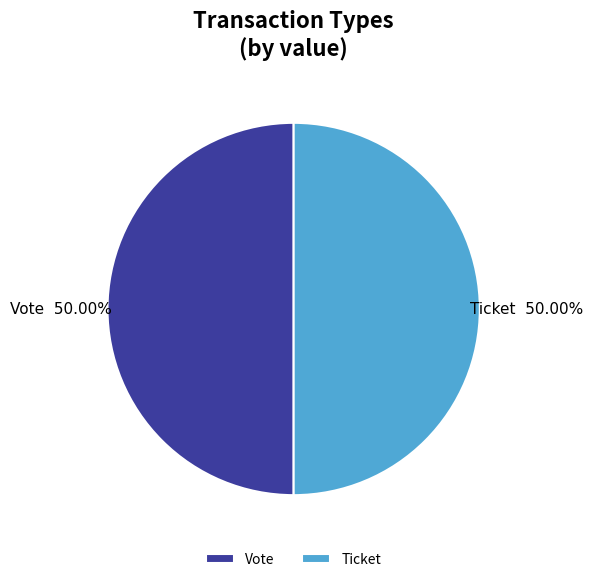

Do Vote and Ticket together represent more than half of the pie?

Yes